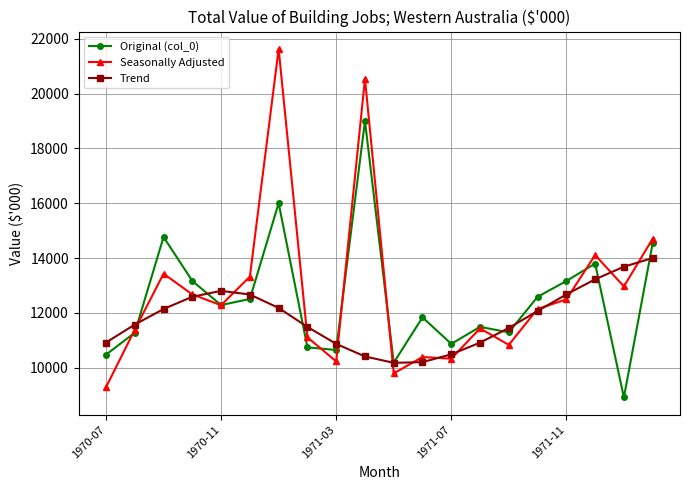

Which series ends up on top after the final intersection of Trend and Seasonally Adjusted?

Seasonally Adjusted